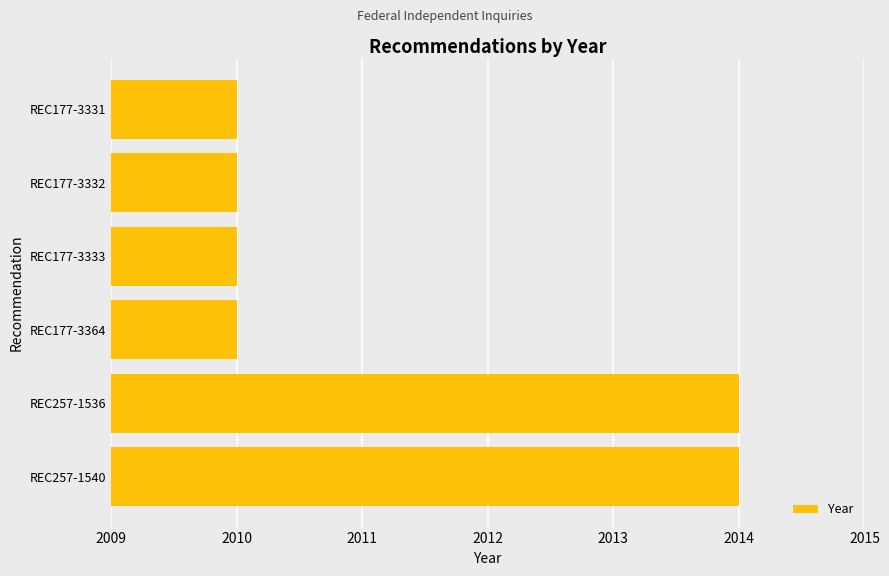

What is the sum of all values?

12068